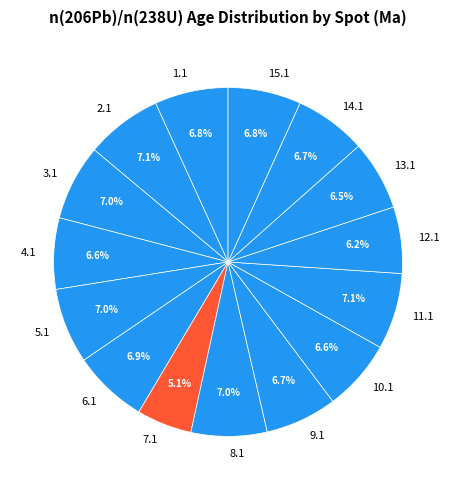

What percentage is NOT represented by 8.1?

93.0%